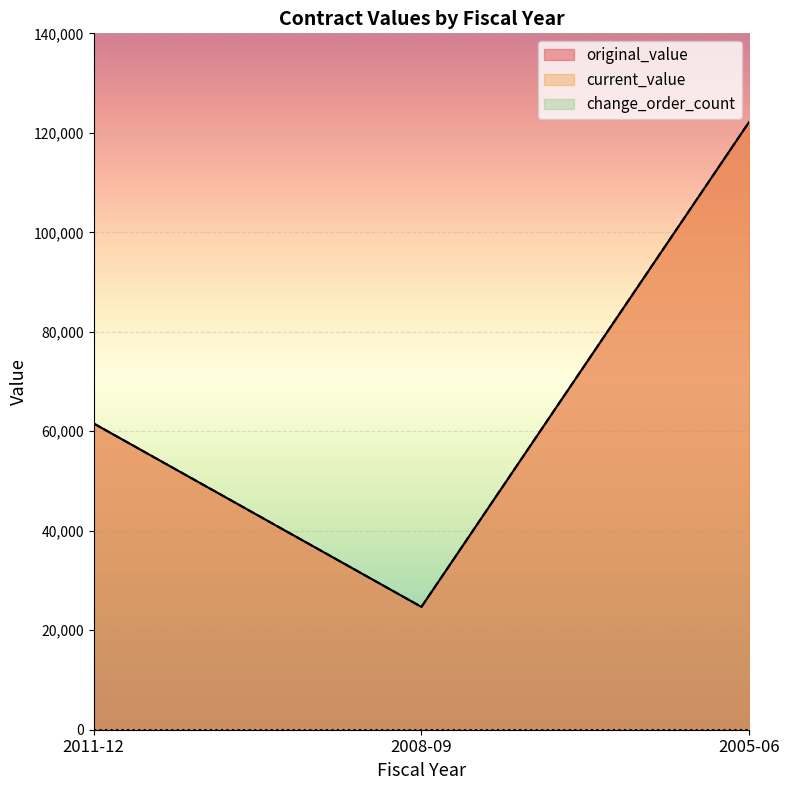

The current_value series shows 61570 at 2011-12. True or false?

True